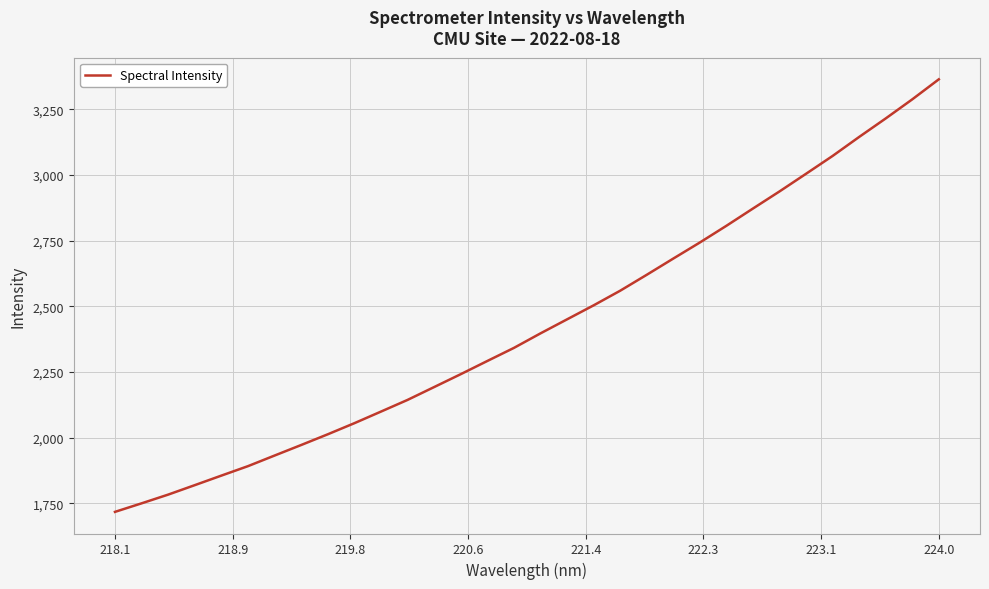

What is the greatest value displayed?

3364.2